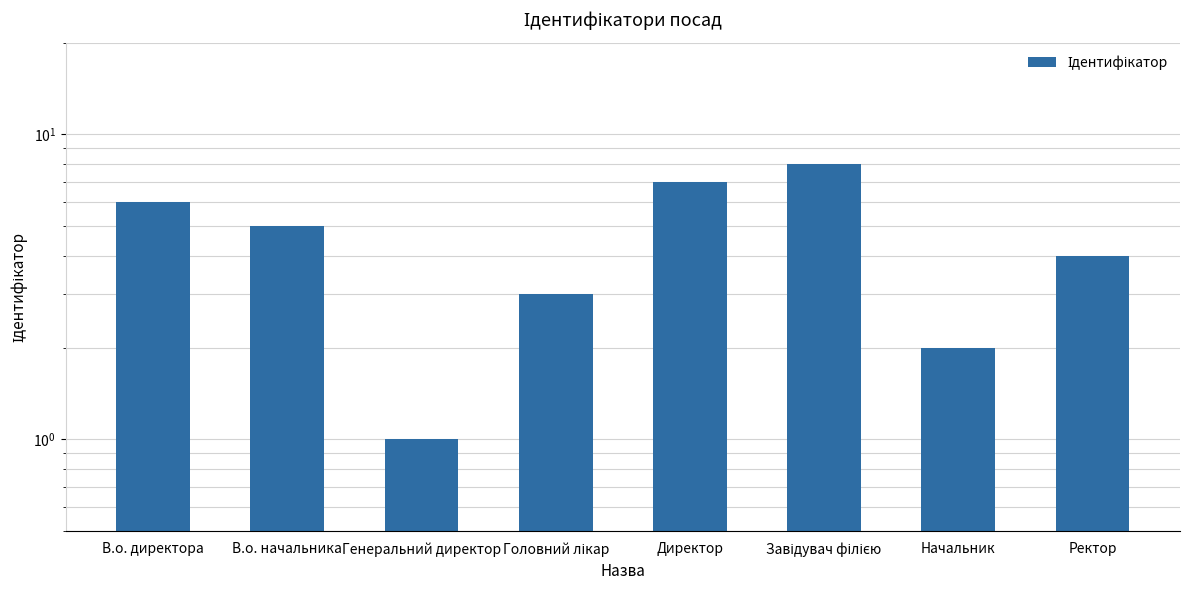

At which label does the data first exceed 5?

В.о. директора